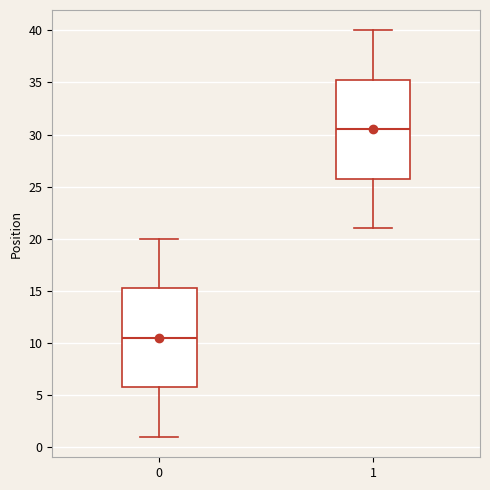

Which box has the highest median line?

1